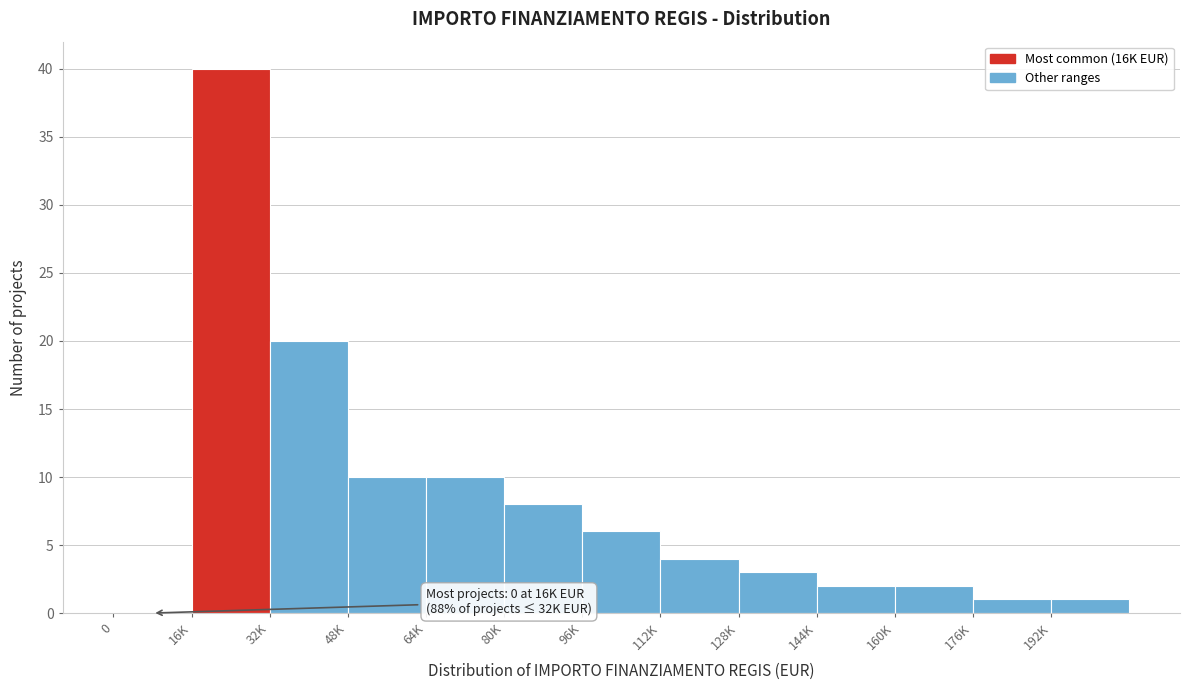

Reading left to right, transcribe all the data shown in this chart.

0=0	16K=40	32K=20	48K=10	64K=10	80K=8	96K=6	112K=4	128K=3	144K=2	160K=2	176K=1	192K=1